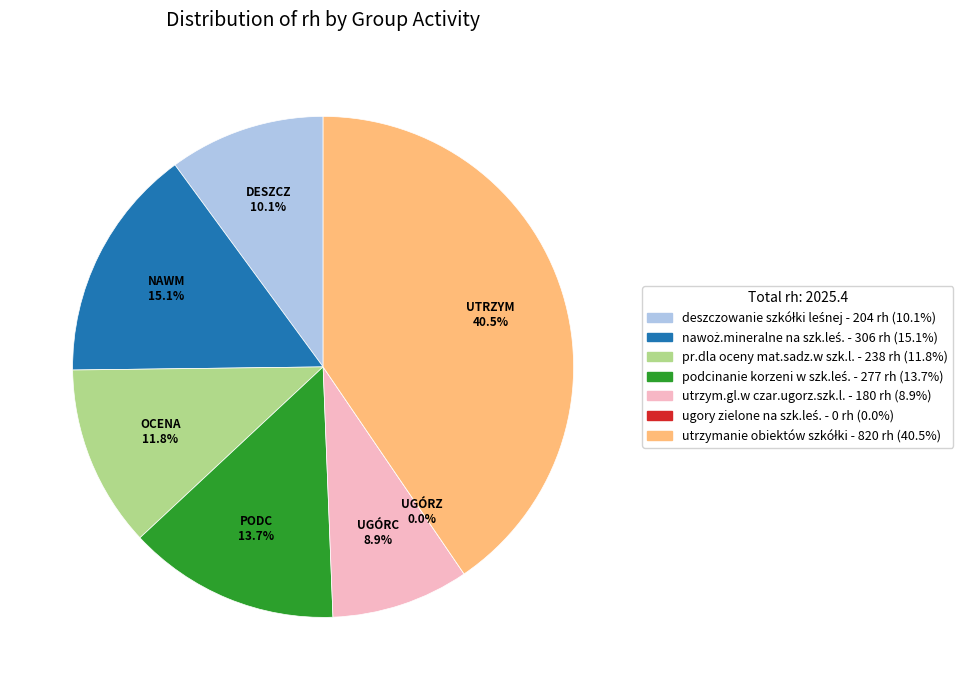

How many segments does this pie chart have?

7